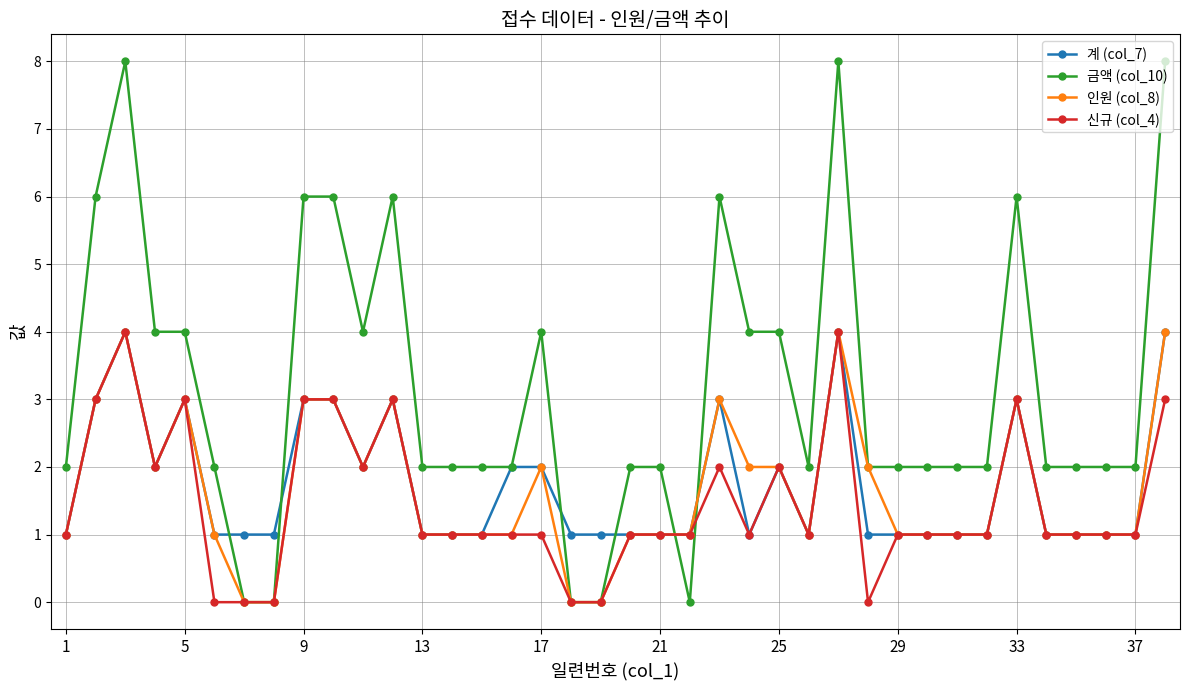

What is the greatest value displayed?

8